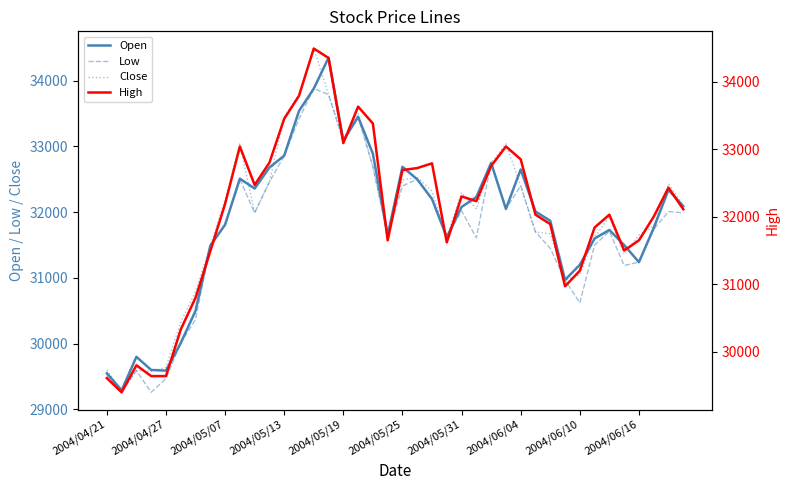

In Close, how many points are lower than both neighbors (excluding endpoints)?

9